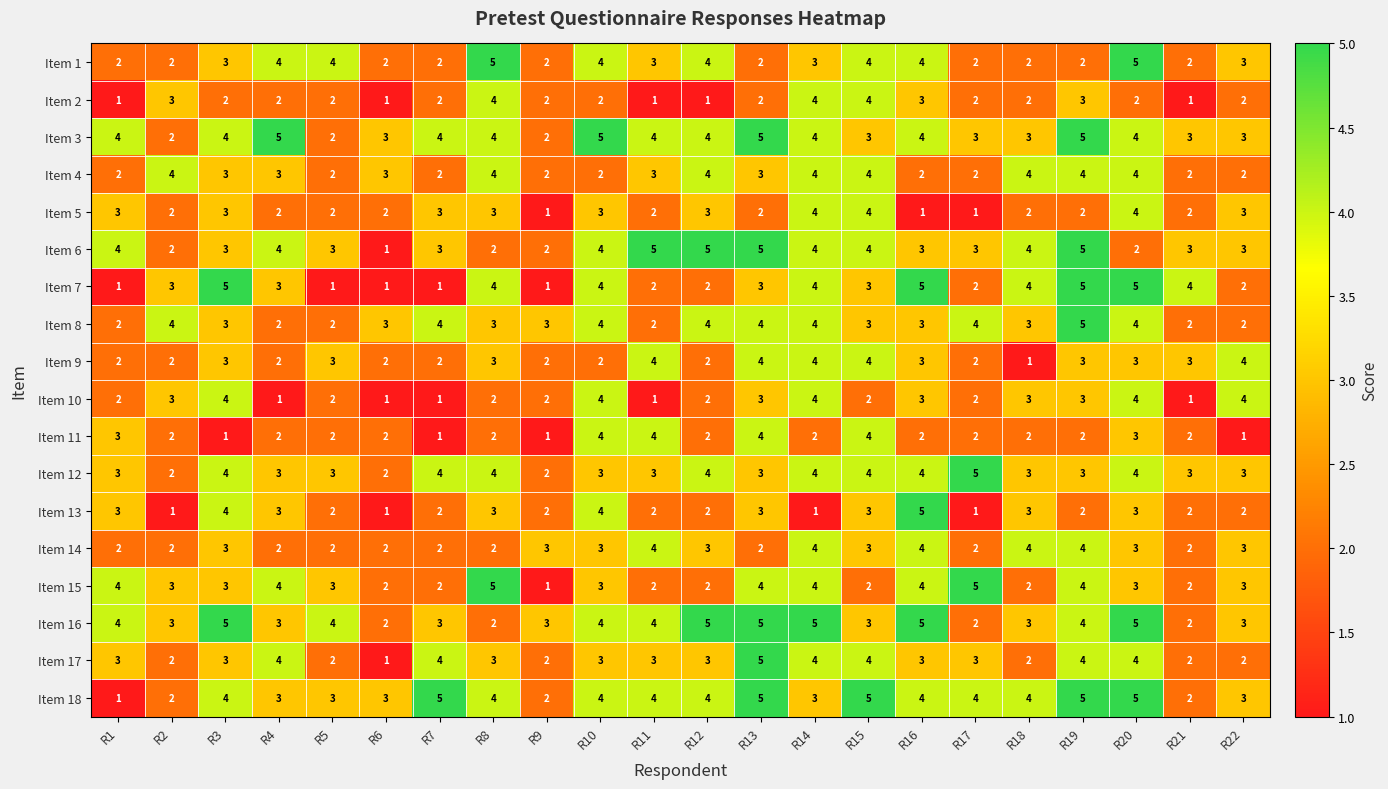

Which series has the largest total across all categories?

Item 3